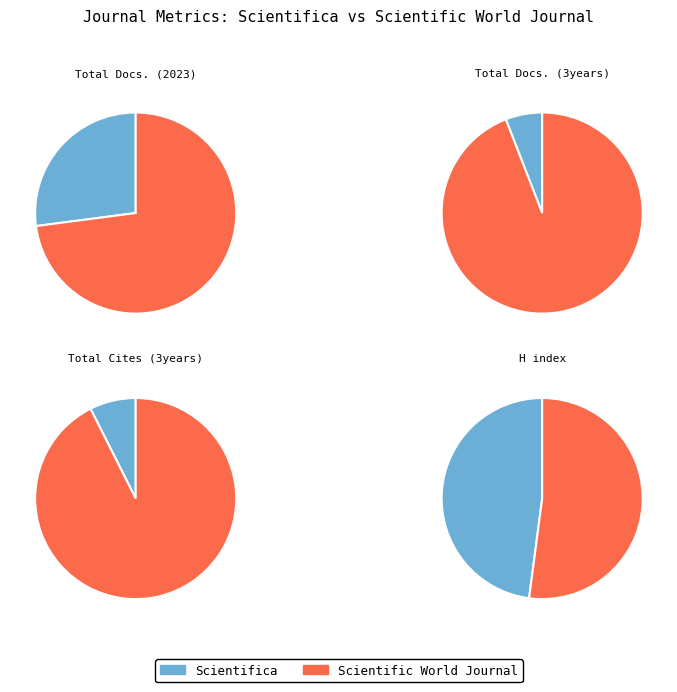

Rank the series by their maximum value, from lowest to highest.

Total Docs. (2023), H index, Total Docs. (3years), Total Cites (3years)